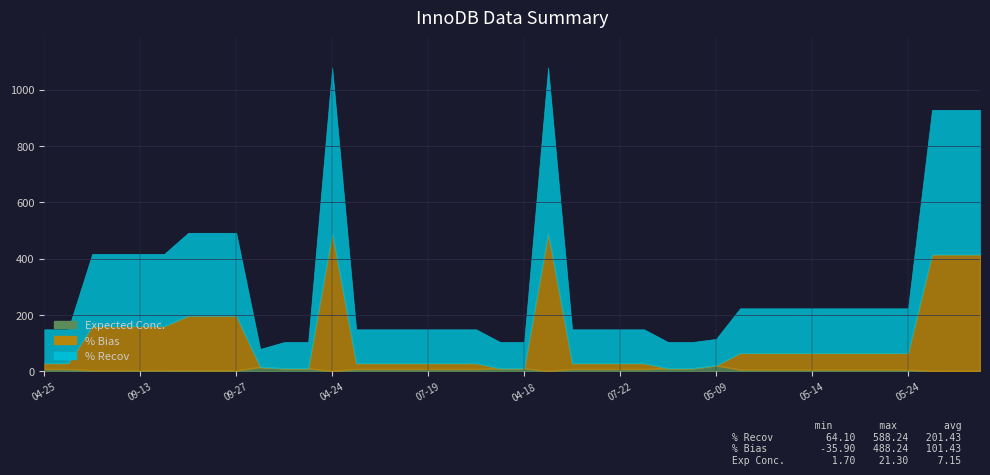

What is the minimum value shown in the chart?

-35.9